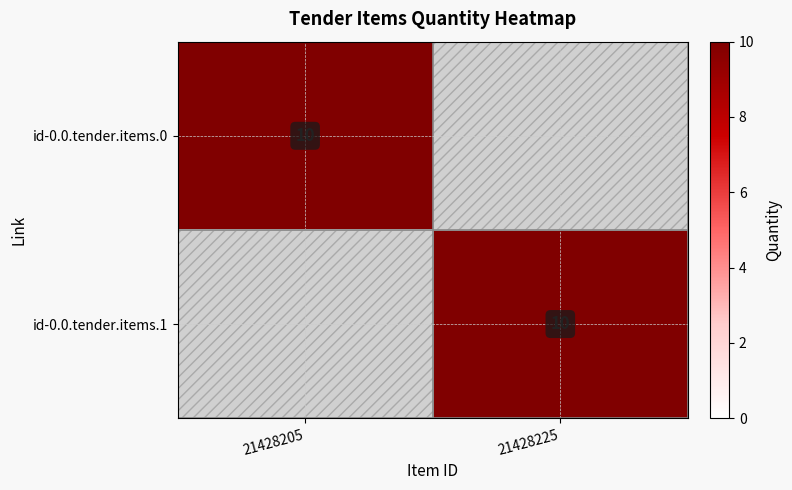

The id-0.0.tender.items.1 series shows 3 at 21428225. True or false?

False